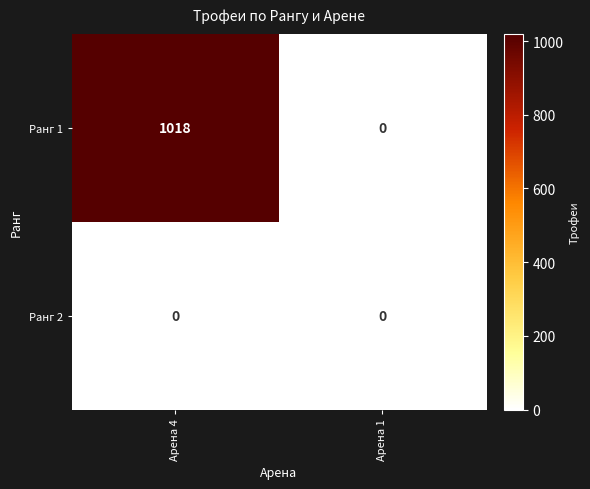

Which series has the largest range (max minus min)?

Ранг 1